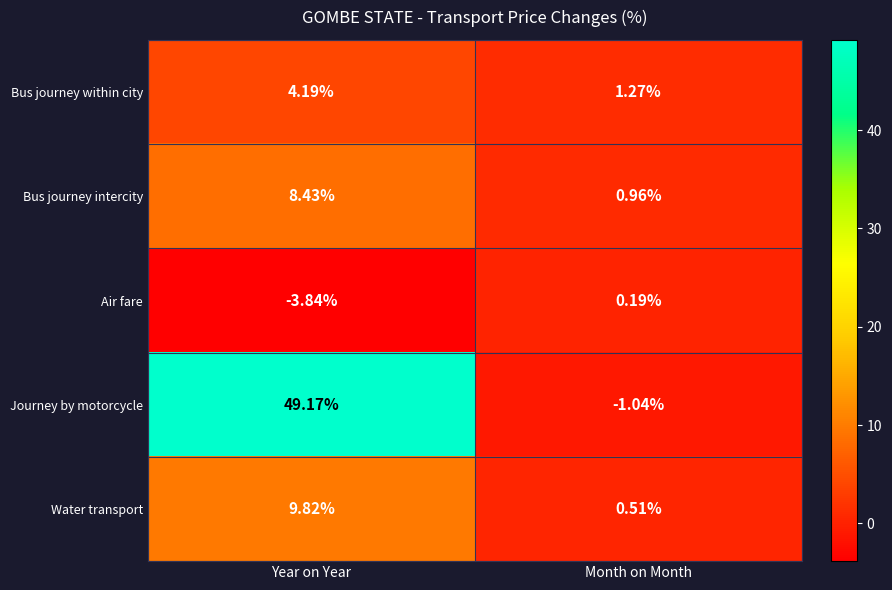

Where is Journey by motorcycle nearest to the value 24?

Month on Month